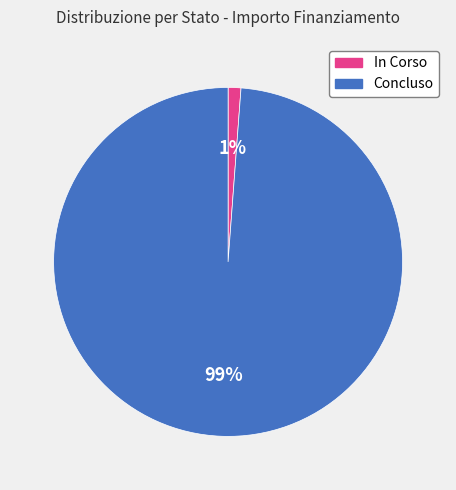

True or false: In Corso accounts for 1% of the total.

True